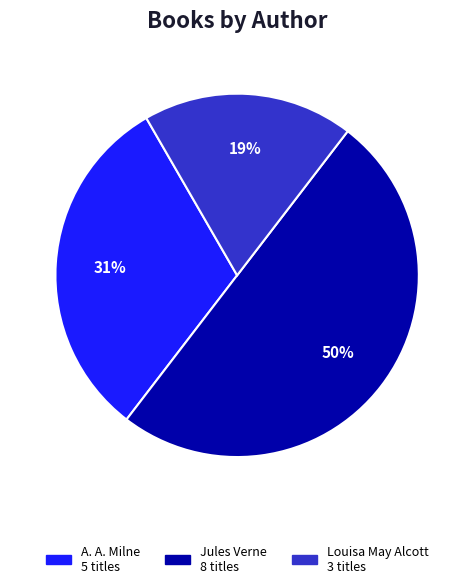

To the nearest percent, what is the average slice percentage?

33%